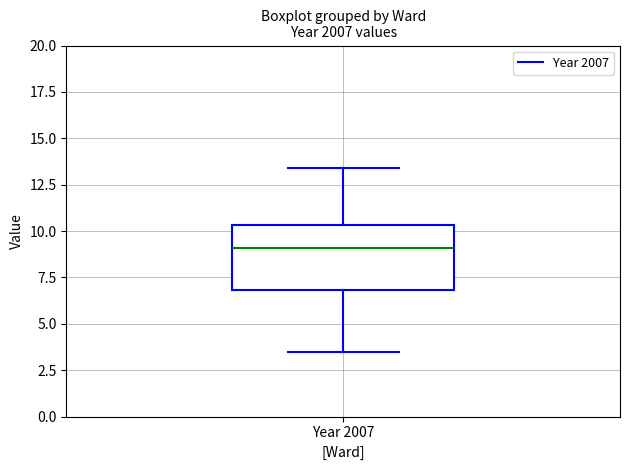

Where does the median line of the box for Year 2007 sit on the y-axis? The values are not printed on the chart, so give them approximately, as read against the axis.

9.0